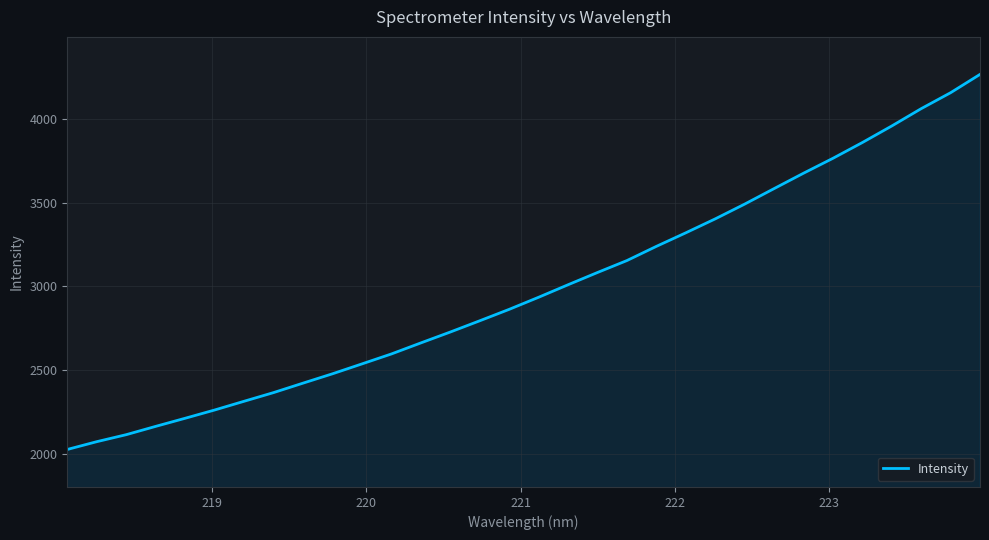

What is the maximum value shown in the chart?

4267.6